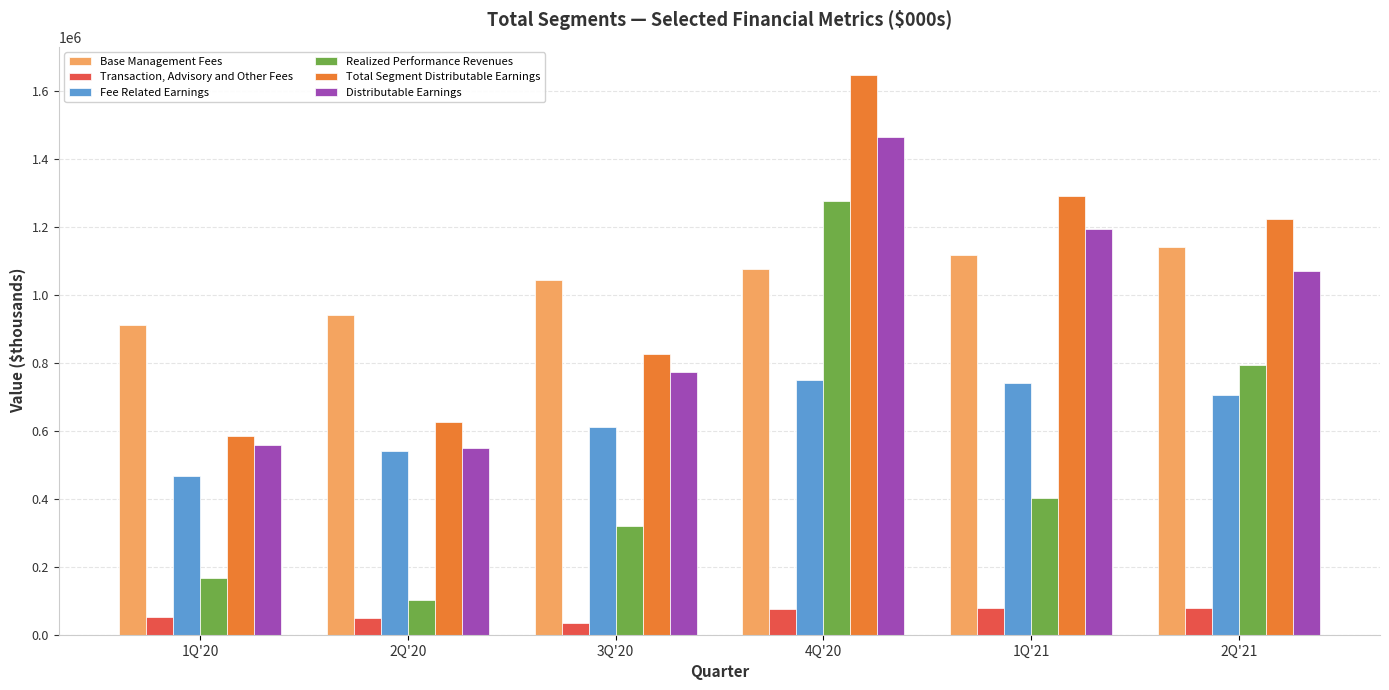

Between 3Q'20 and 2Q'21, which series saw the biggest shift?

Realized Performance Revenues